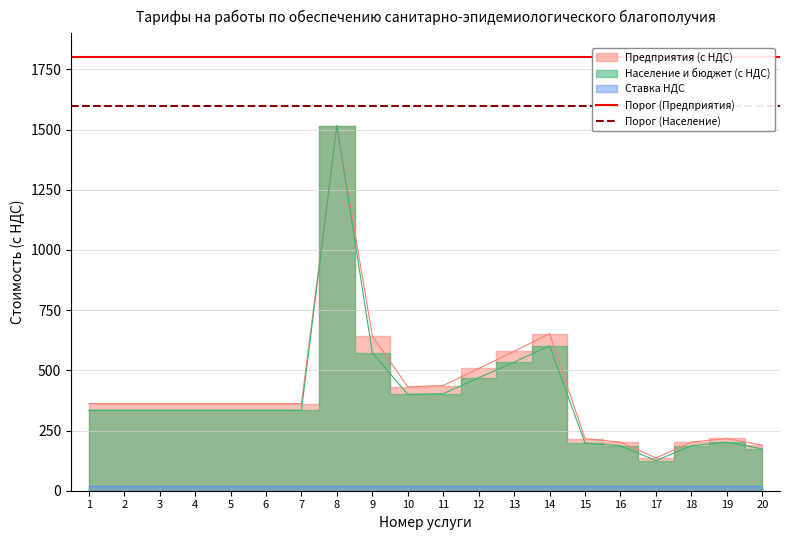

The value of Порог (Предприятия) at 2 is 580. True or false?

False